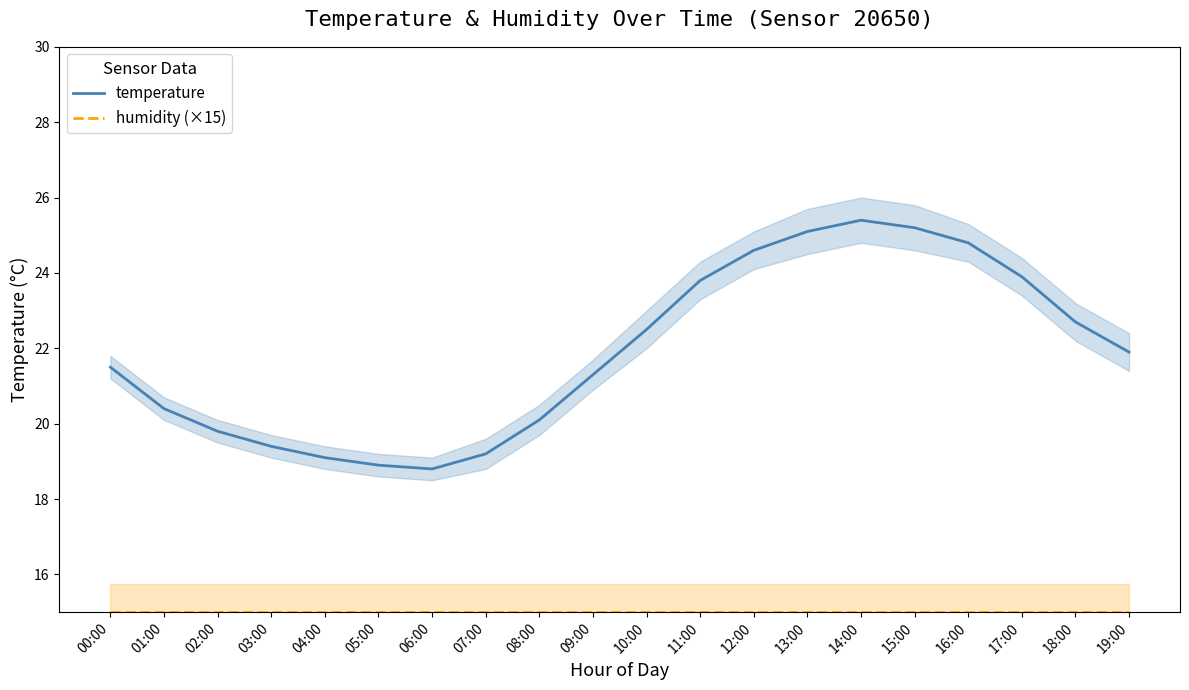

What is the total value across all series at 15:00?

40.2